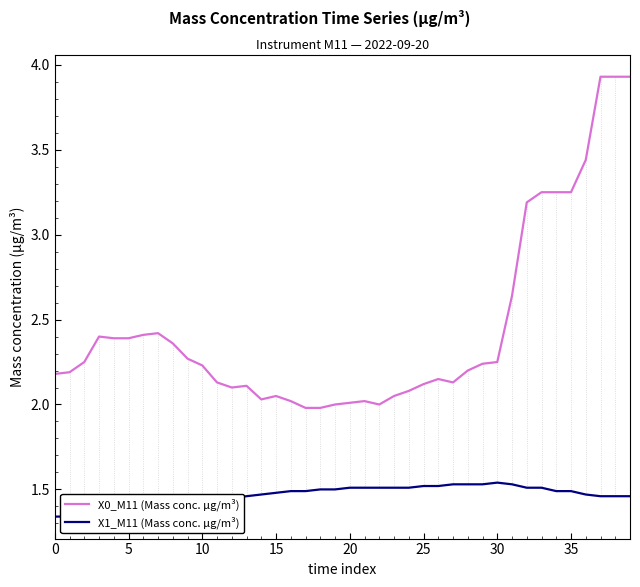

At which label does X1_M11 (Mass conc. μg/m³) reach its peak?

30